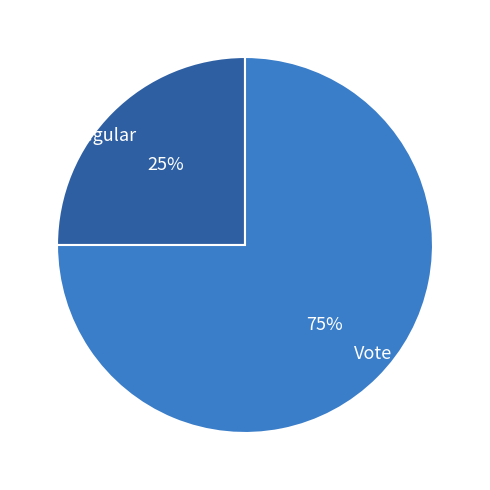

To the nearest percent, what is the difference between the Vote and Regular slice percentages?

50%